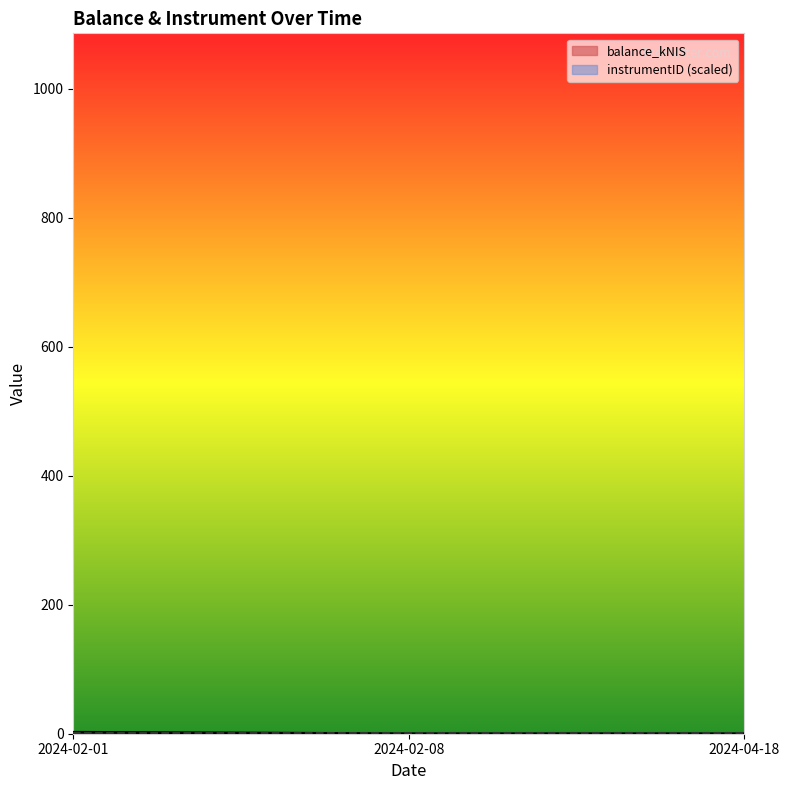

Does the chart have visible grid lines?

No